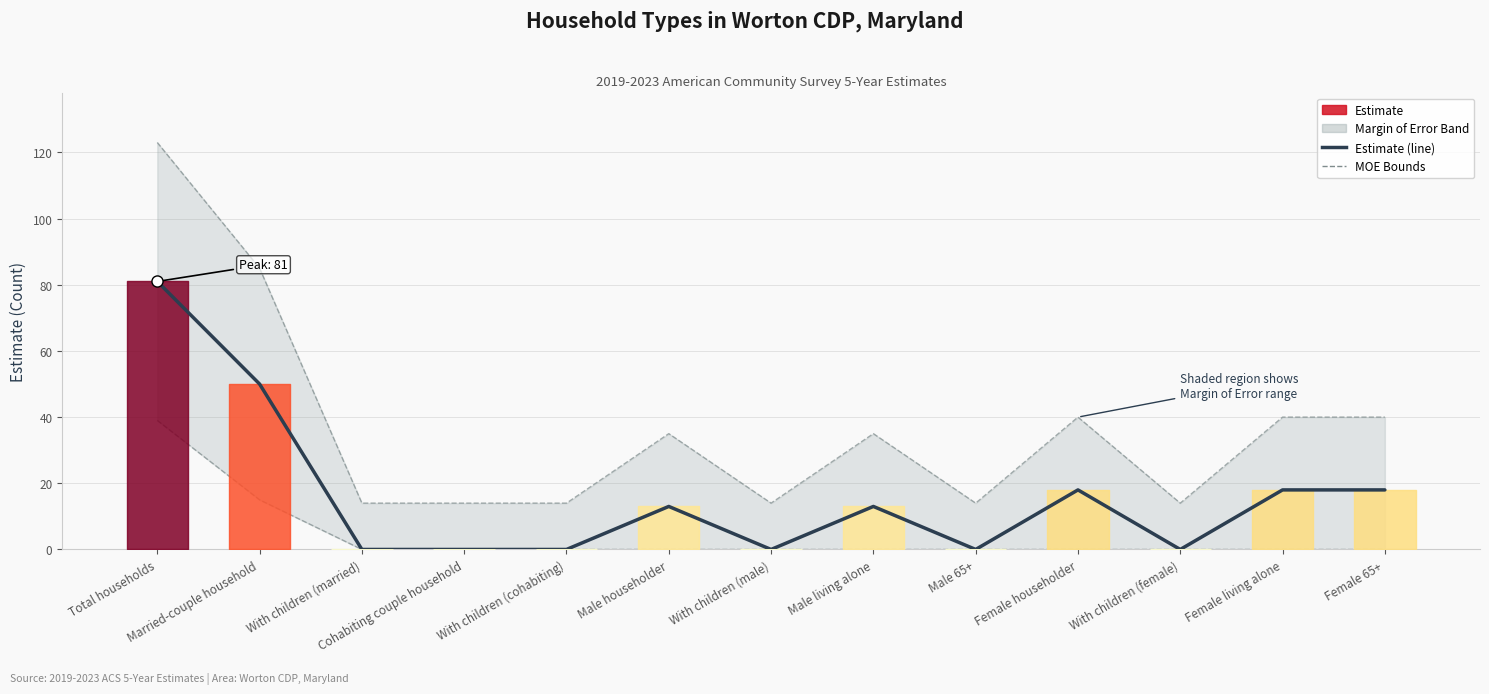

What is the spread (max minus min) of values at With children (cohabiting)?

14